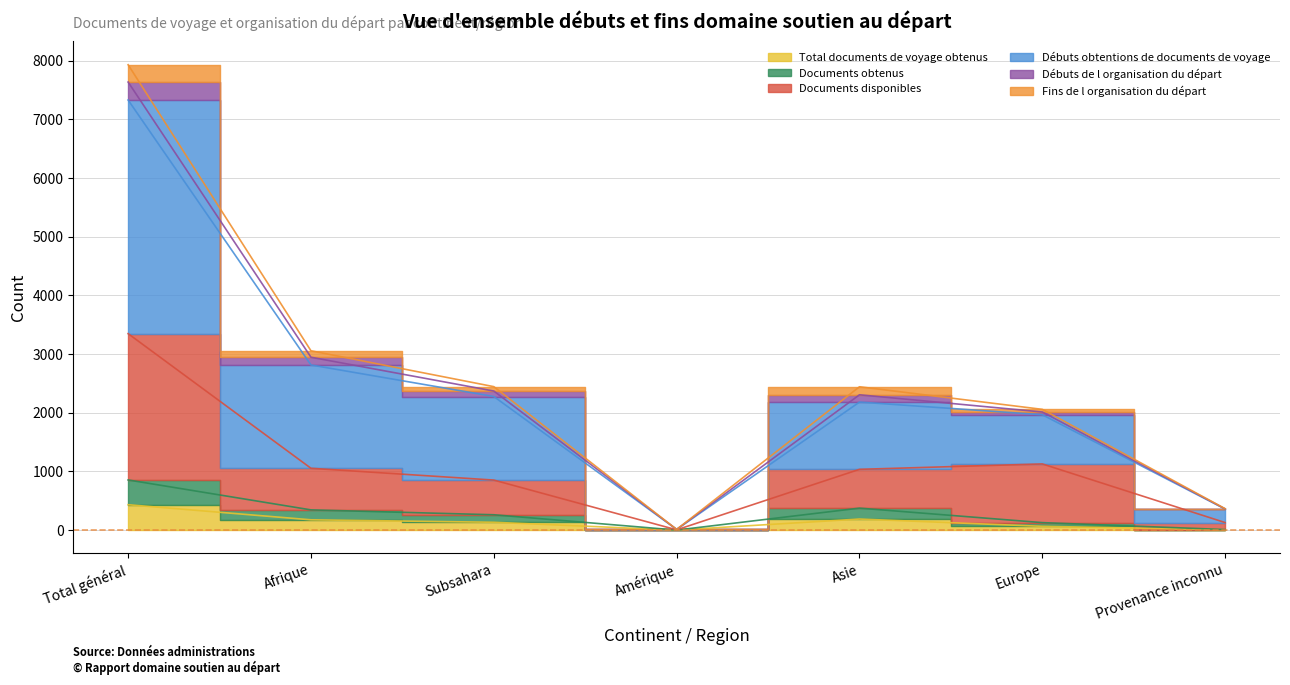

Where is the first local minimum for Débuts de l organisation du départ?

Amérique